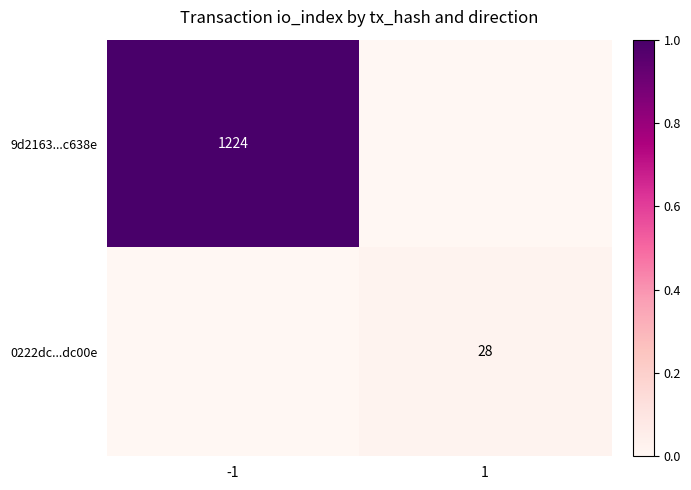

At how many categories does at least one series exceed 0?

2